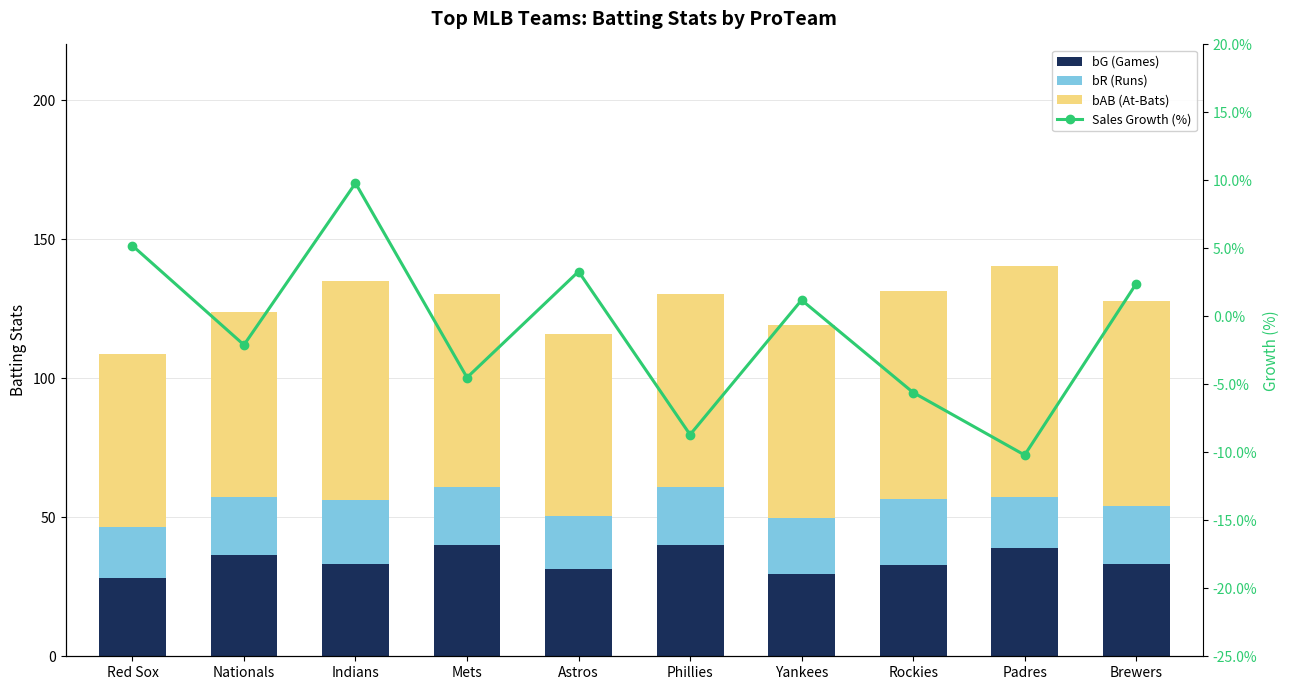

Read the bG (Games) value at Red Sox.

28.3